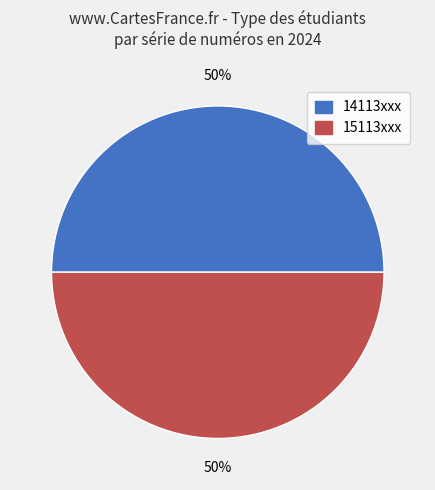

How many segments does this pie chart have?

2